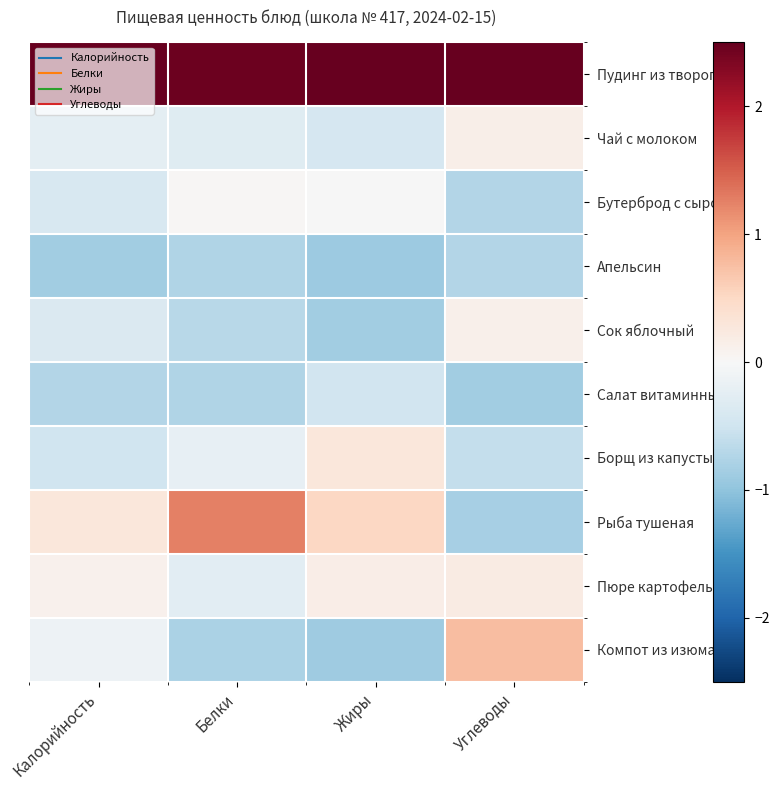

What is the spread (max minus min) of values at Углеводы?

3.4